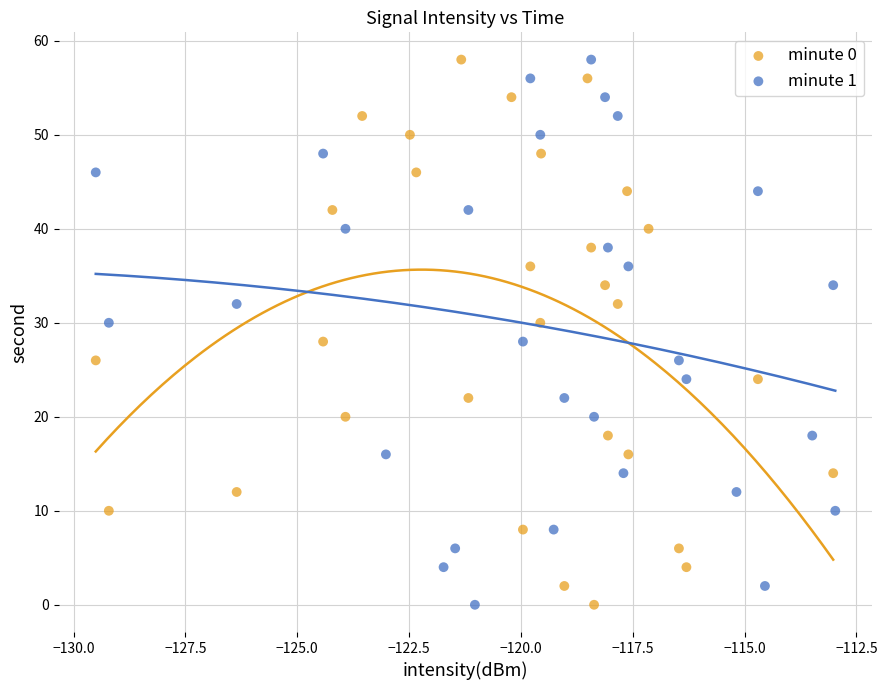

What are all the series names shown in the legend?

minute 0, minute 1